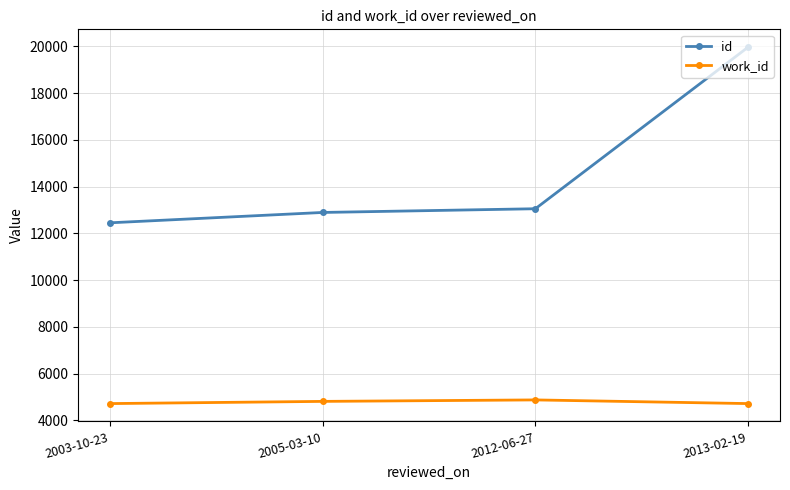

What is the sum of the id values at 2005-03-10 and 2013-02-19?

32862